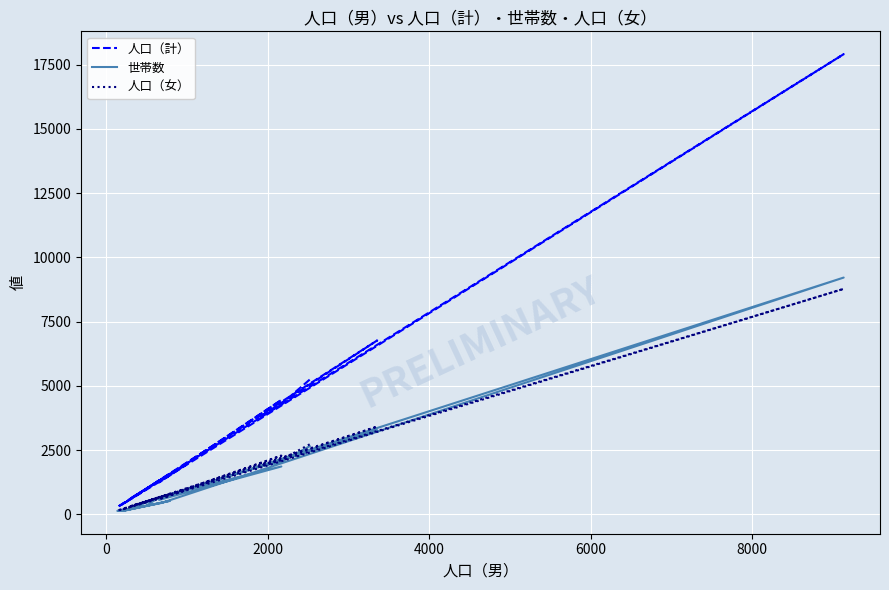

List the series in order of their peak value, lowest first.

人口（女）, 世帯数, 人口（計）